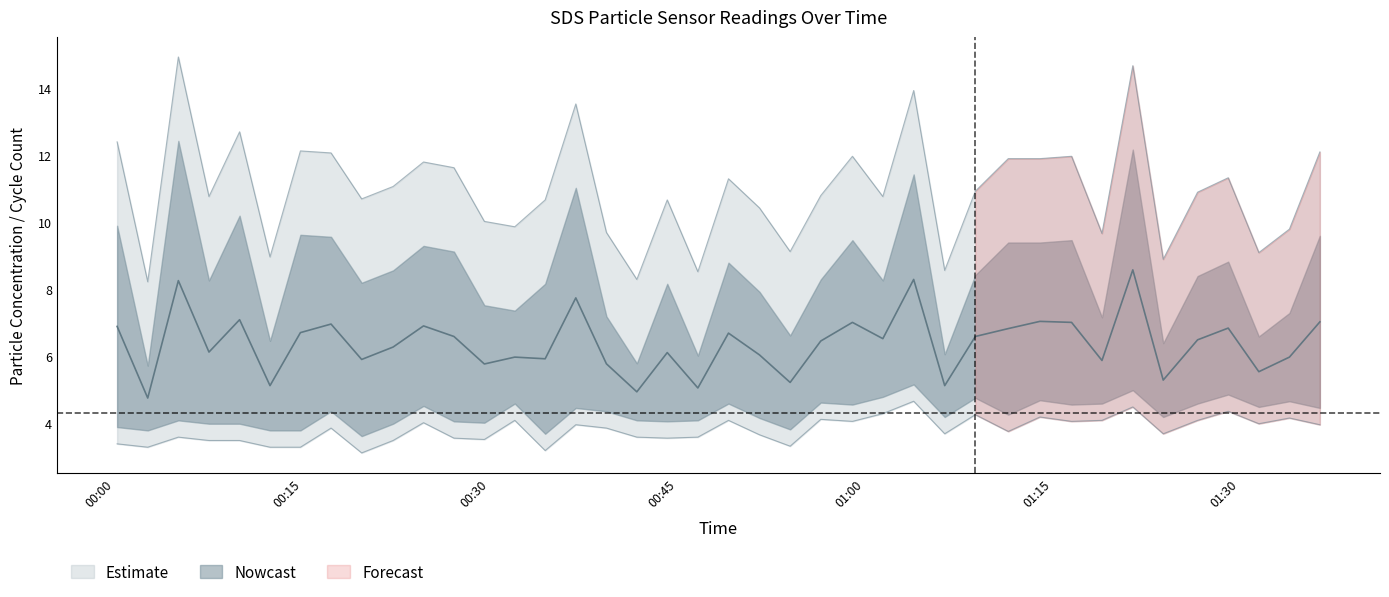

In SDS_P2, how many points are lower than both neighbors (excluding endpoints)?

12